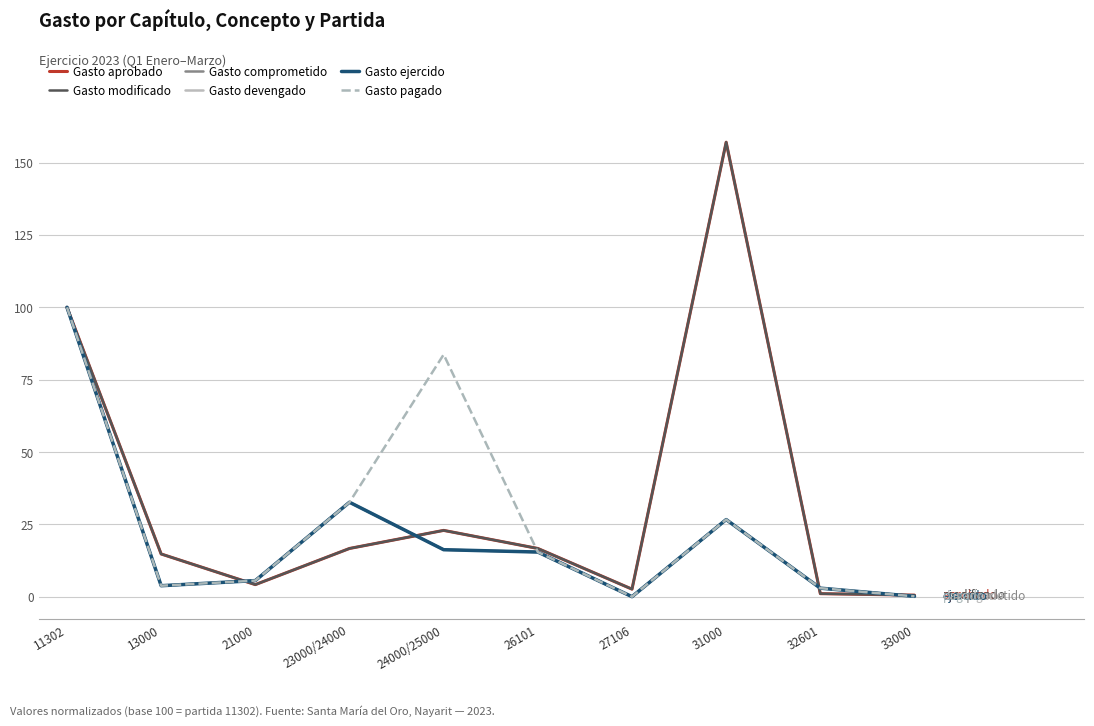

How many times do Gasto comprometido and Gasto aprobado cross each other?

4